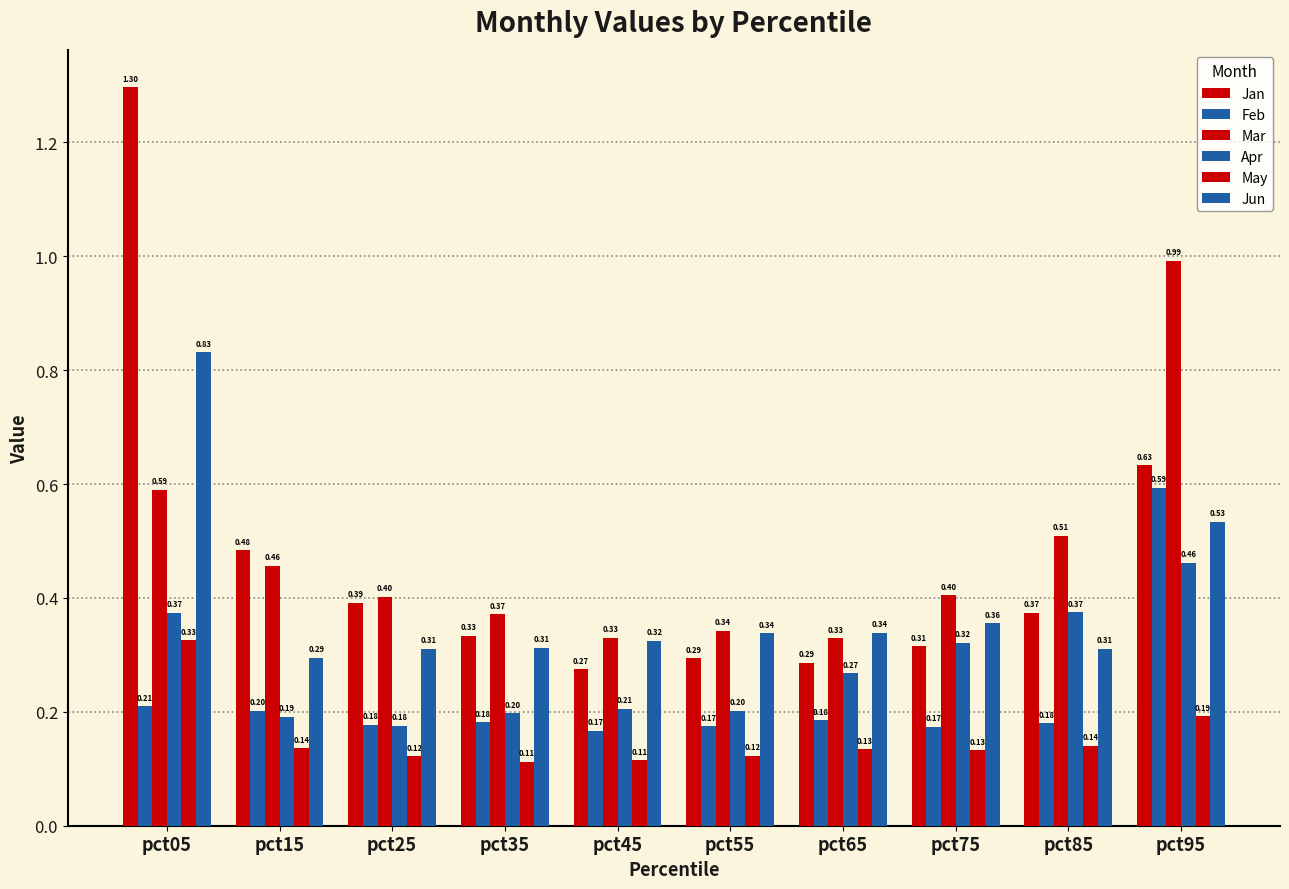

What is the value of the Feb bar at the 3rd from the left?

0.2